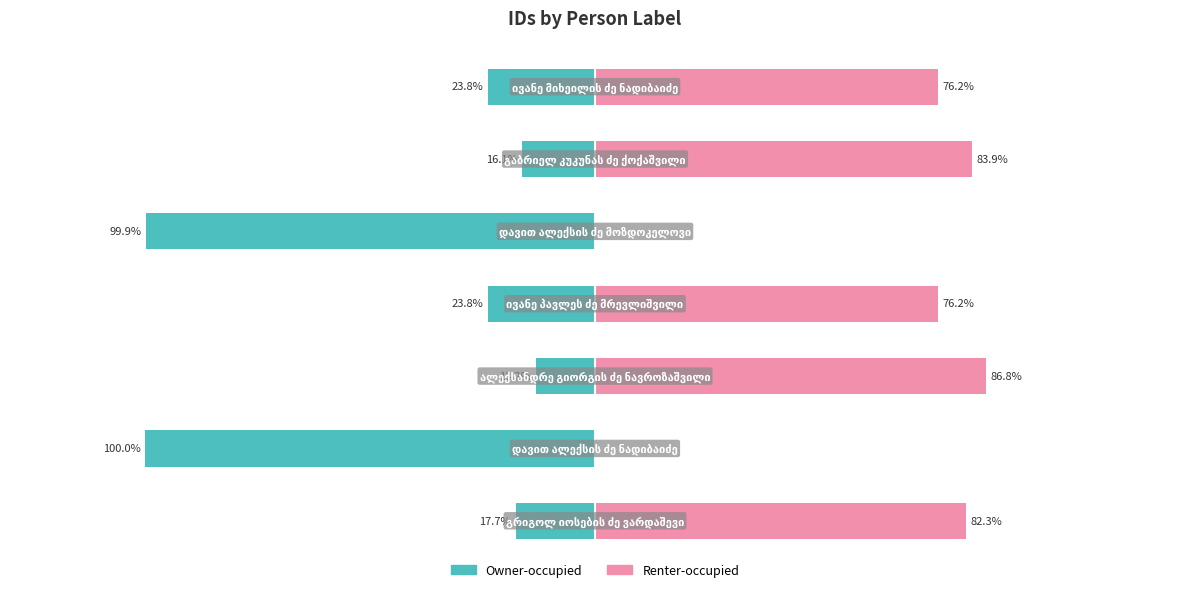

Does the chart contain stacked bars?

No